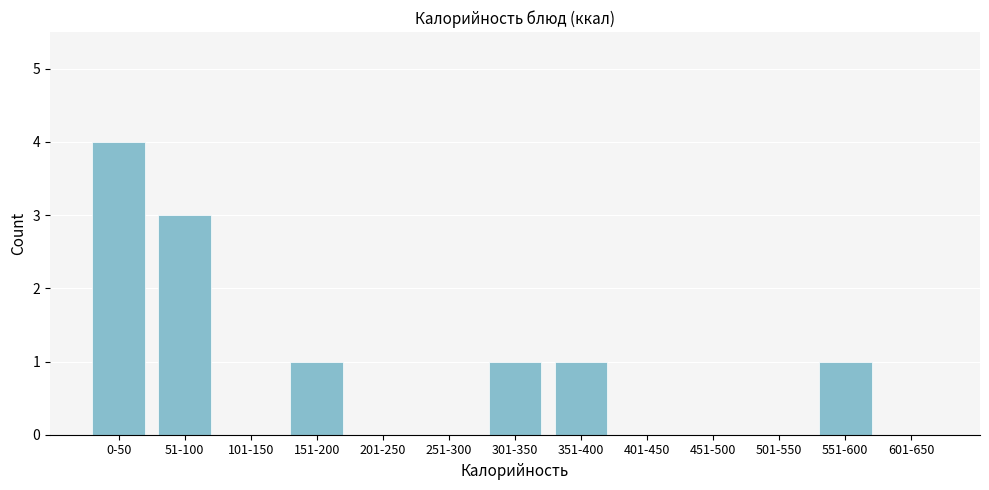

Reading left to right, what are all the values shown in this chart?

0-50=4	51-100=3	101-150=0	151-200=1	201-250=0	251-300=0	301-350=1	351-400=1	401-450=0	451-500=0	501-550=0	551-600=1	601-650=0